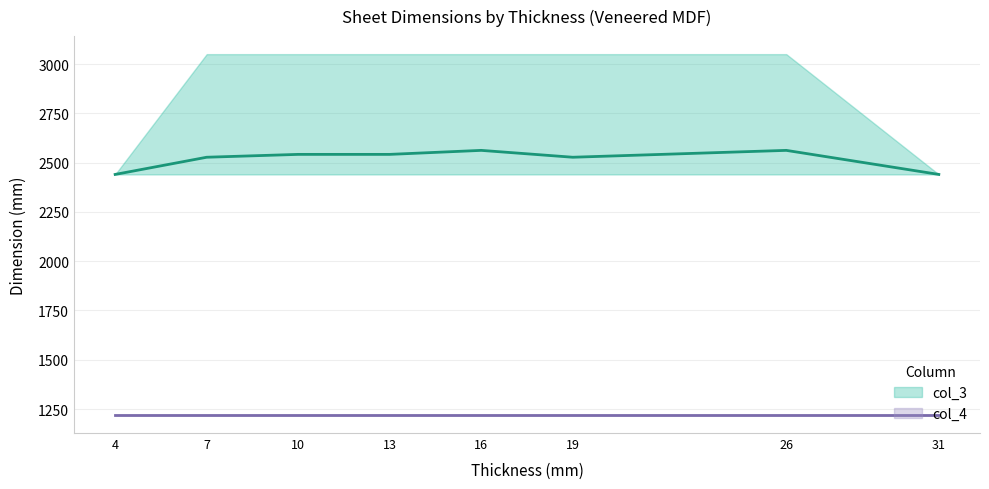

How many interior local peaks does the col_3 series have?

2